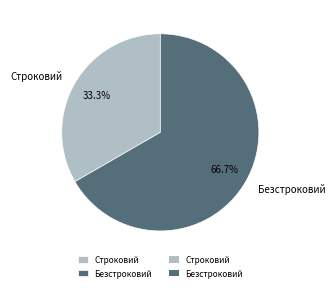

Count the number of slices in the pie.

2